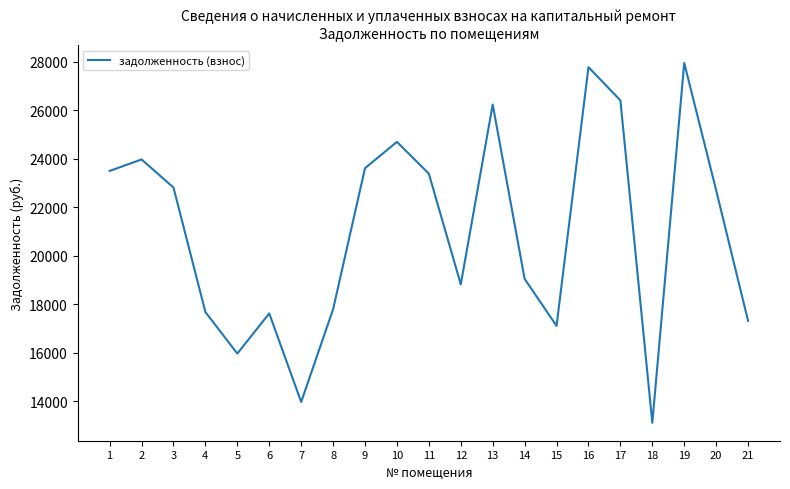

What is the greatest value displayed?

27947.6